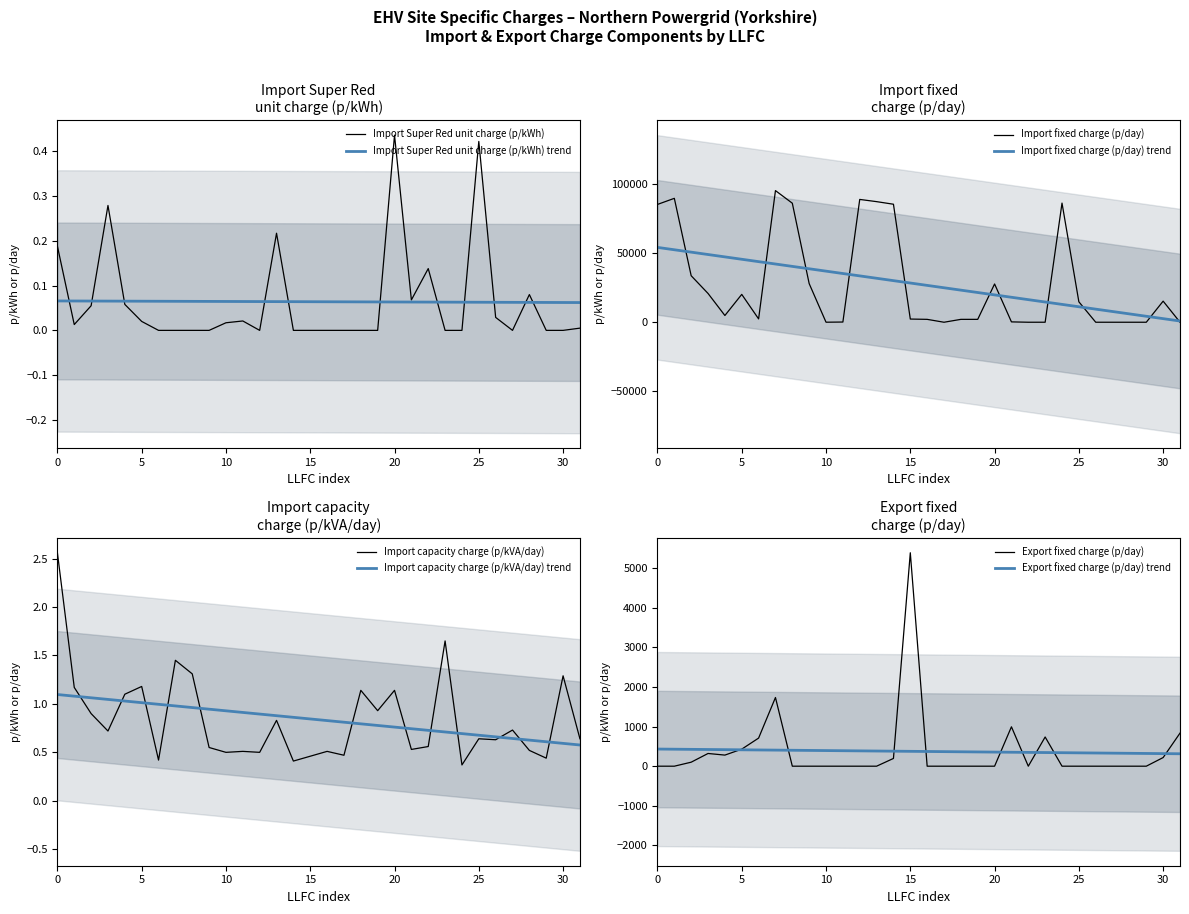

What is the minimum value for Export fixed charge (p/day) trend?

313.4